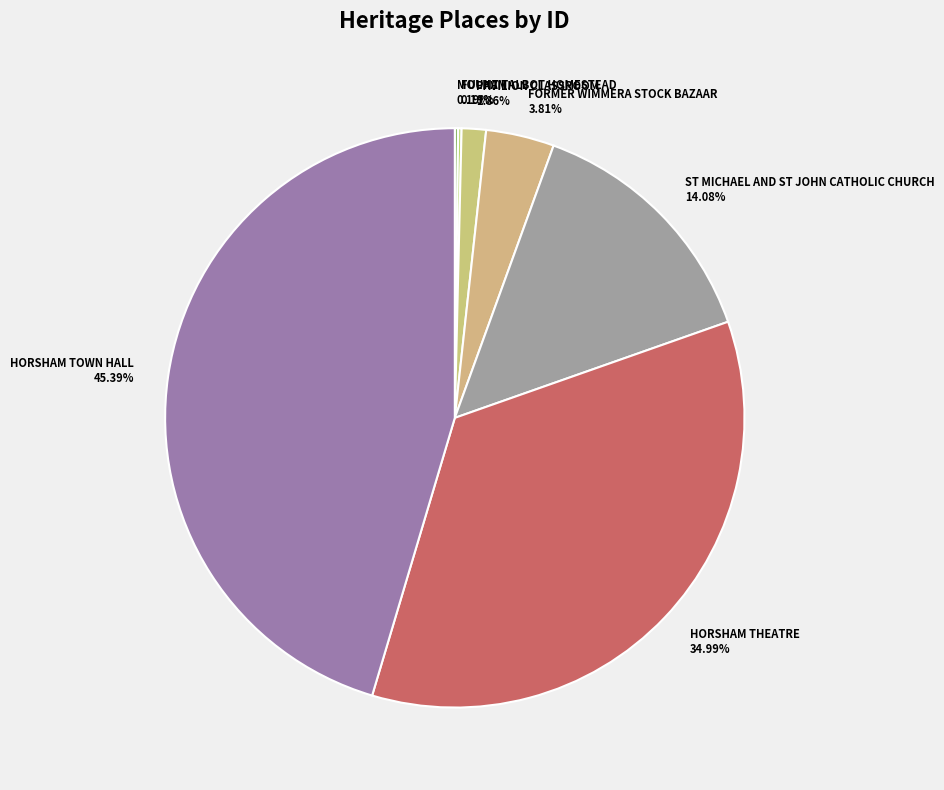

Does HORSHAM TOWN HALL account for over 50% of the chart?

No